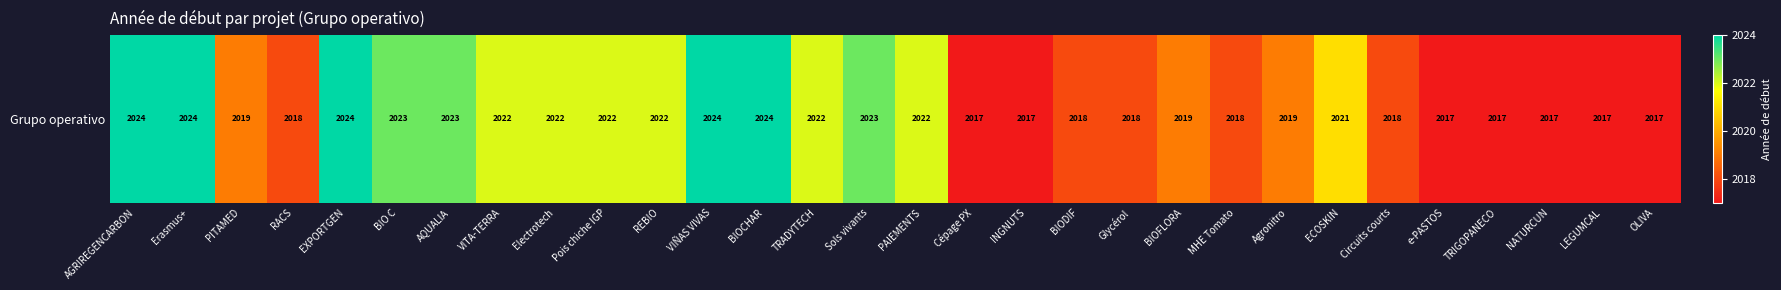

Is it true that the value at Circuits courts is 1378?

False